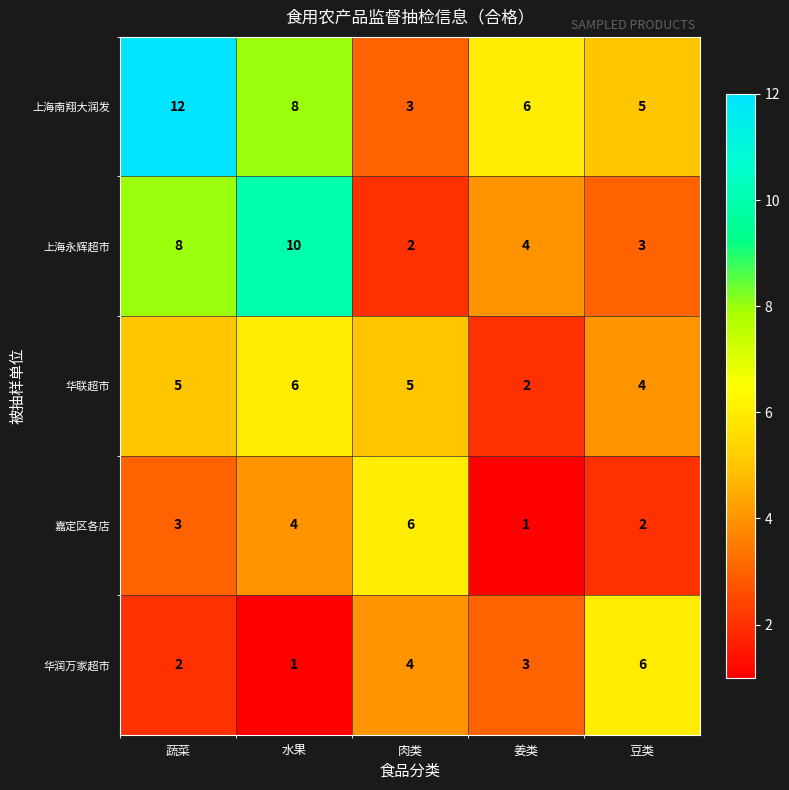

What is the spread (max minus min) of values at 姜类?

5